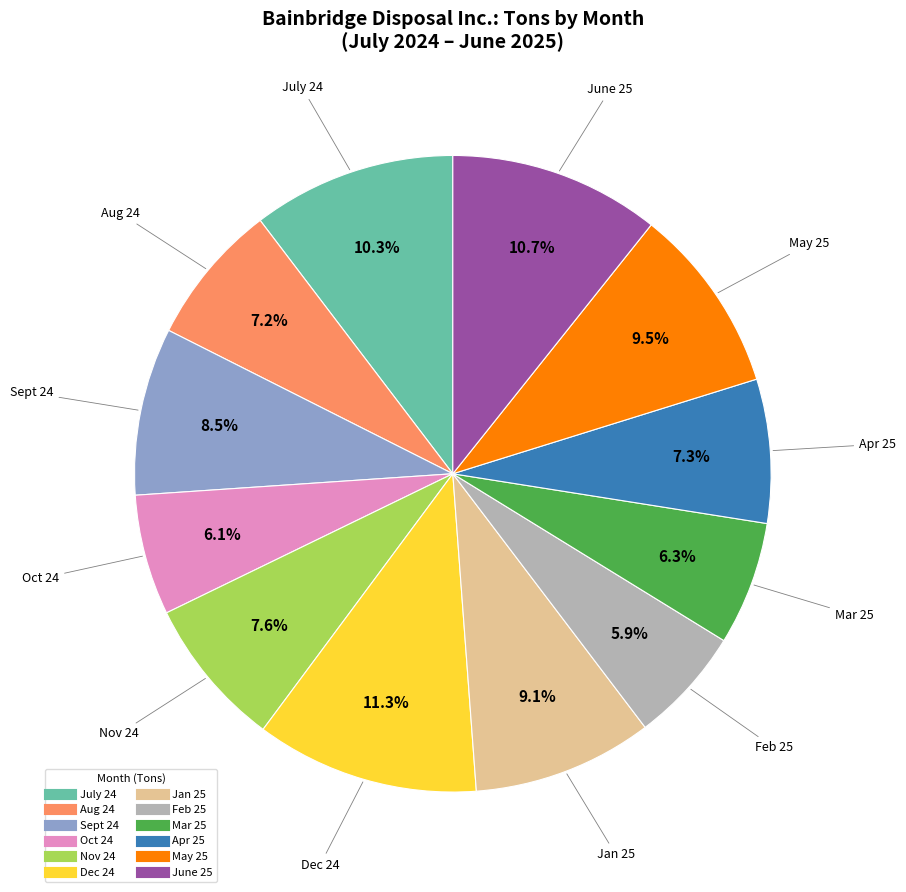

How many slices are in this pie chart?

12